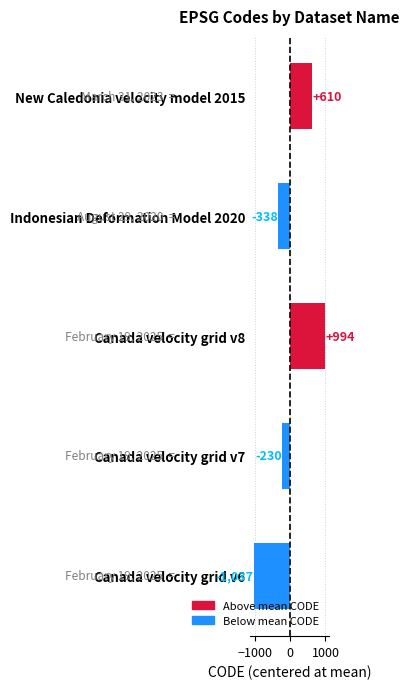

What is the change in value from Canada velocity grid v8 to New Caledonia velocity model 2015?

-384.0